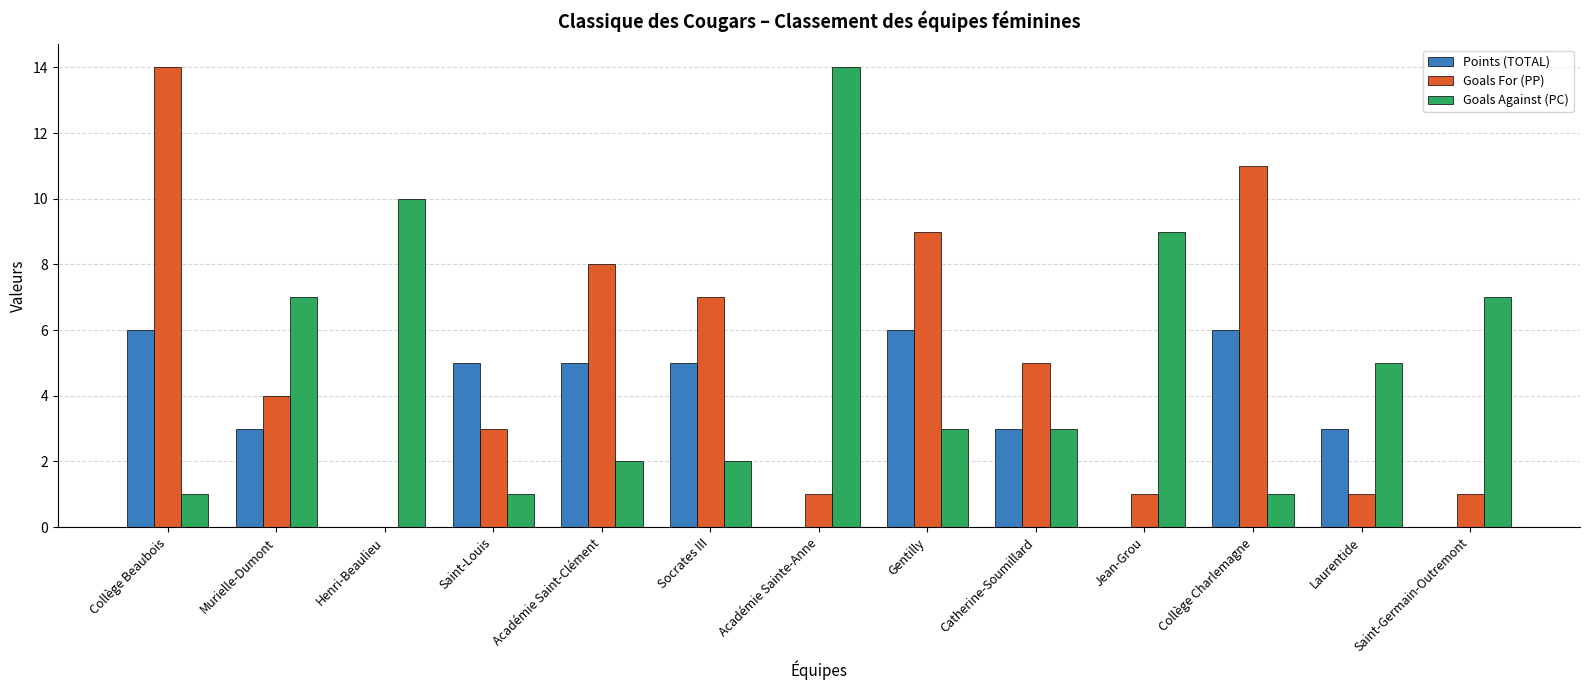

The Points (TOTAL) series shows 0 at Saint-Germain-Outremont. True or false?

True